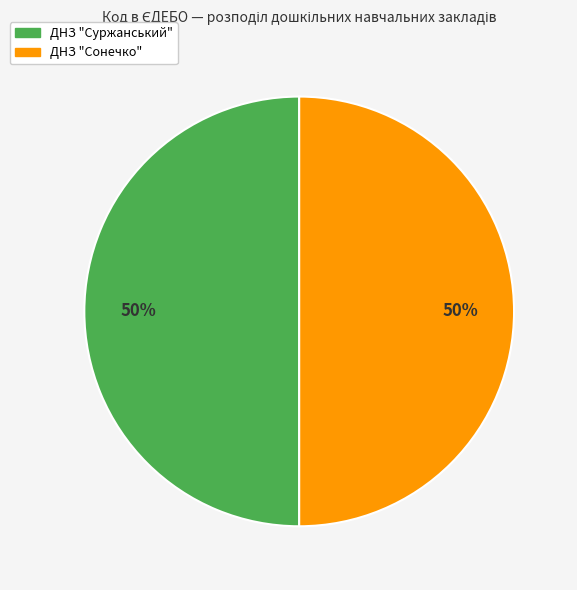

Approximately how many times larger is the value at ДНЗ "Суржанський" compared to ДНЗ "Сонечко"?

1.0